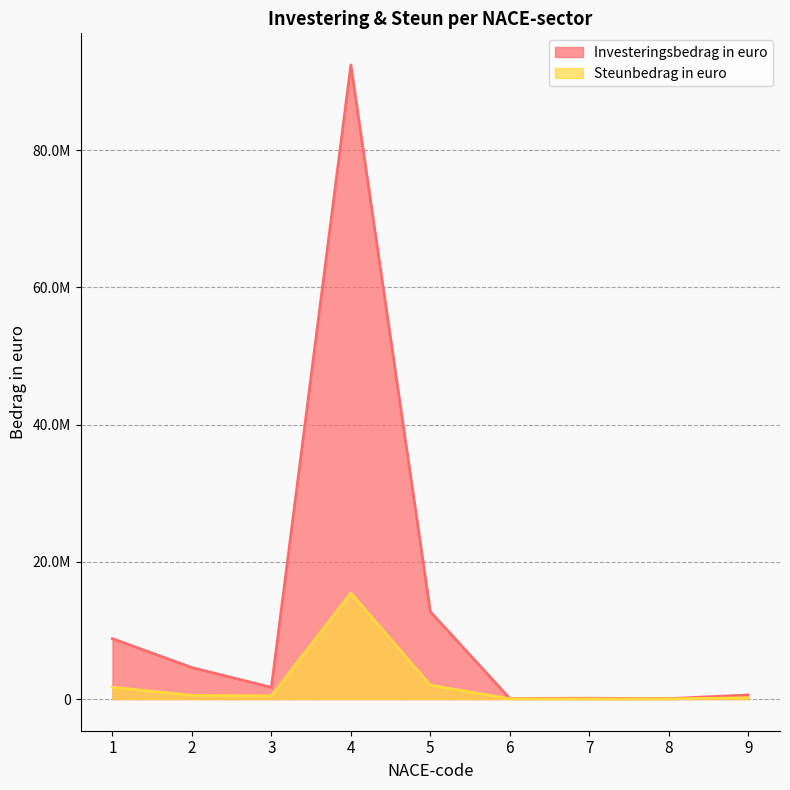

At which category does the chart reach its minimum across all series?

7